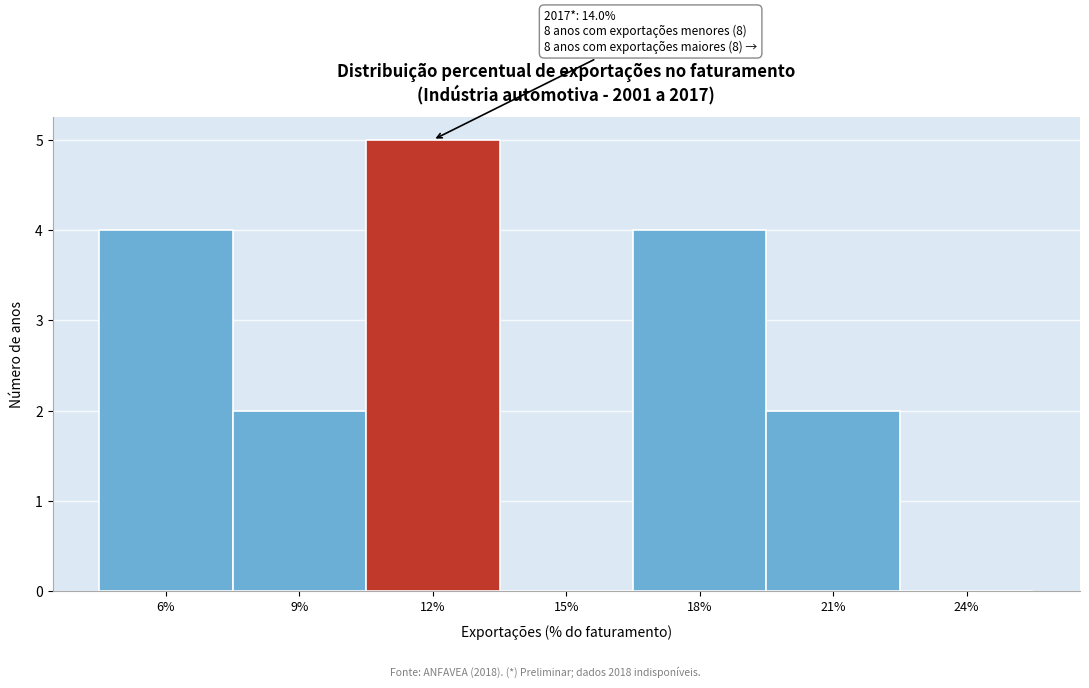

Reading right to left, what are all the values shown in this chart?

24%=0	21%=2	18%=4	15%=0	12%=5	9%=2	6%=4